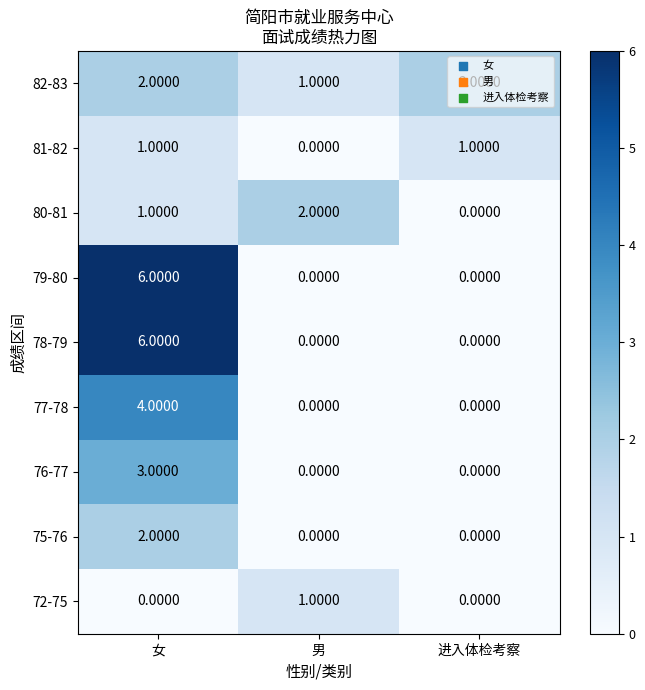

Which category has the lowest value in the 80-81 series?

进入体检考察